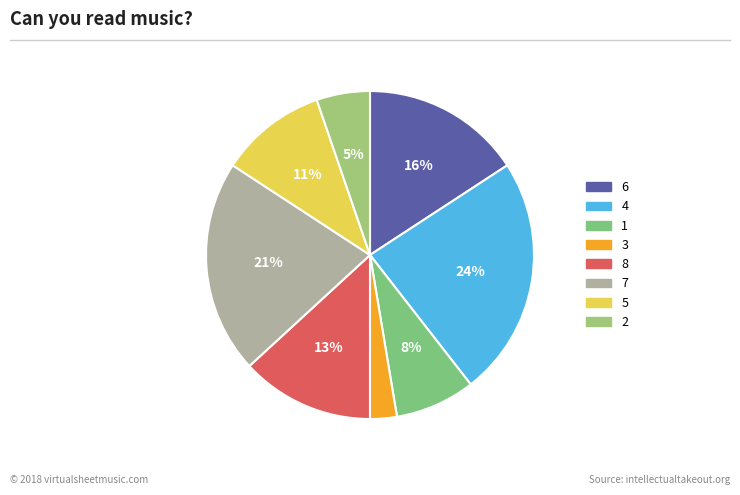

Combined, what portion of the pie is 8 and 4?

36.8%